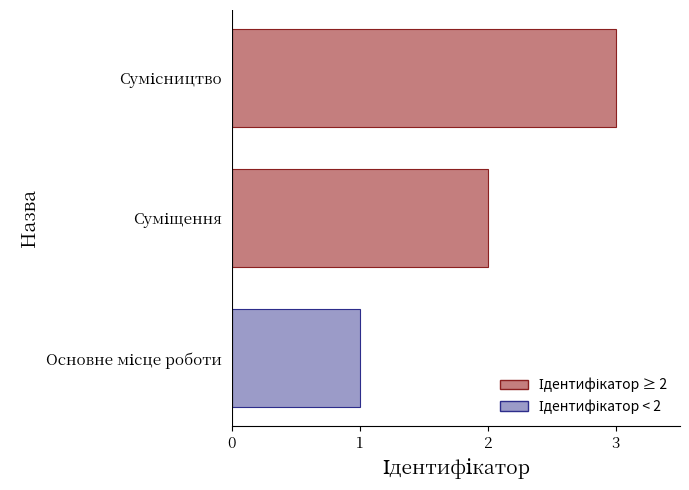

What is the sum of all values?

6